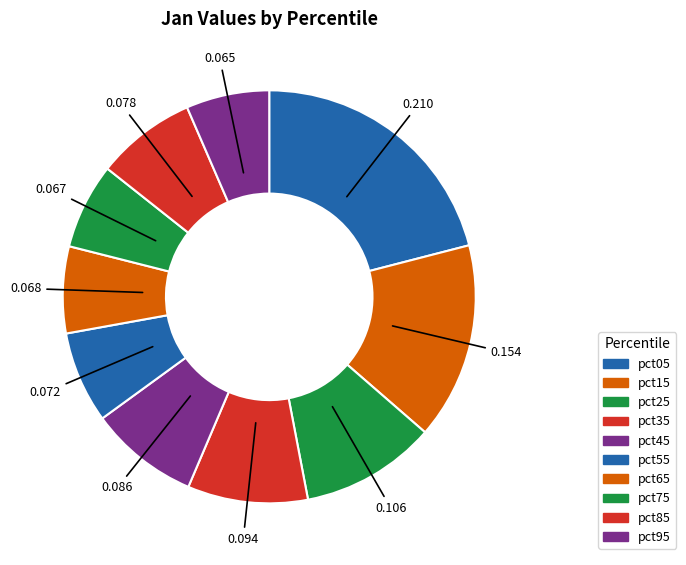

Rank the categories by value from highest to lowest.

pct05, pct15, pct25, pct35, pct45, pct85, pct55, pct65, pct75, pct95